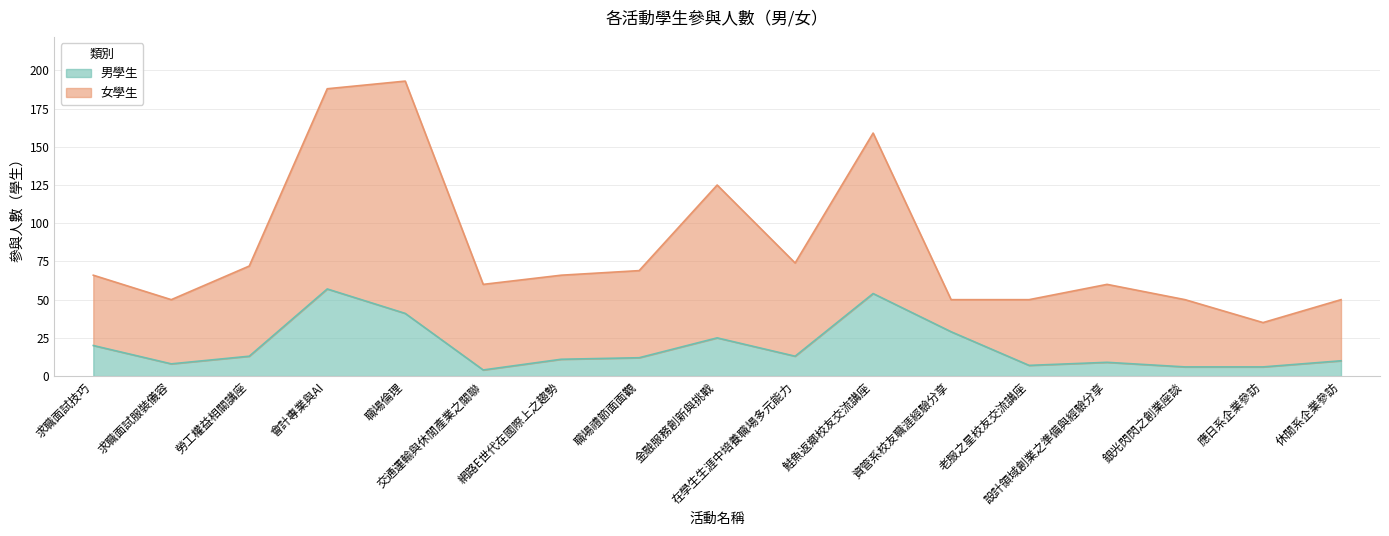

At which label is the value closest to 30?

資管系校友職涯經驗分享